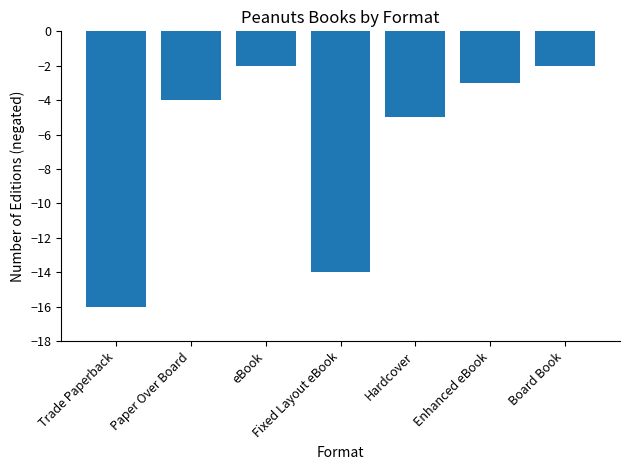

Is it true that the value at Paper Over Board is -2?

False